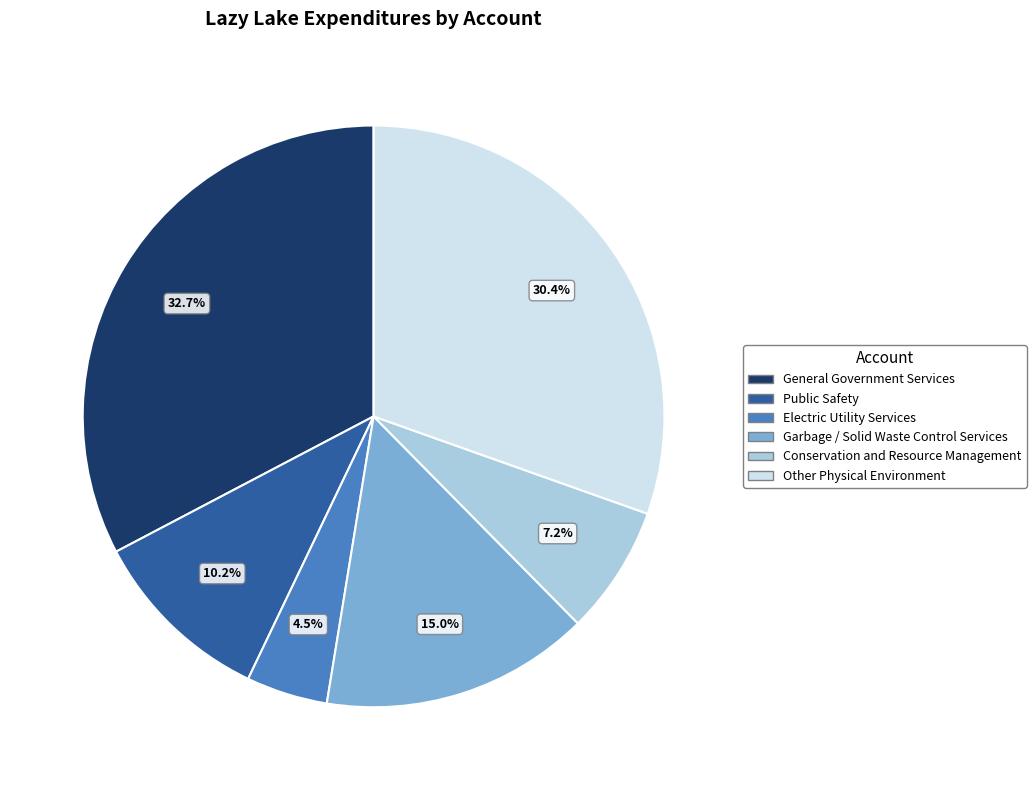

Which category has the biggest portion of the pie?

General Government Services